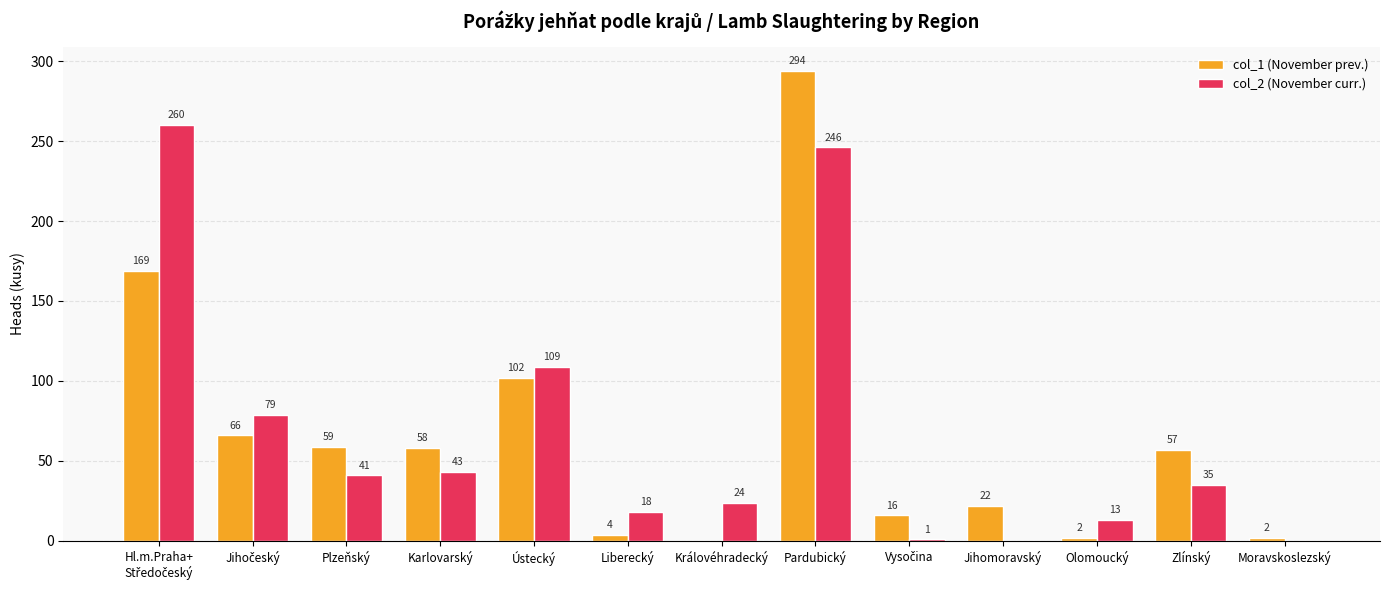

Does the chart contain stacked bars?

No